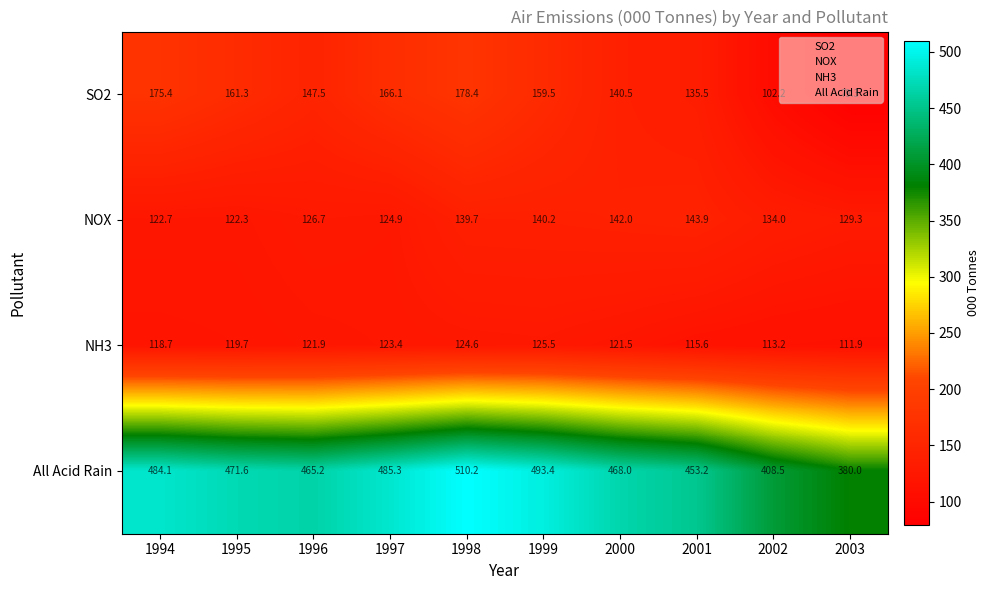

At which label is NH3 closest to 118?

1994